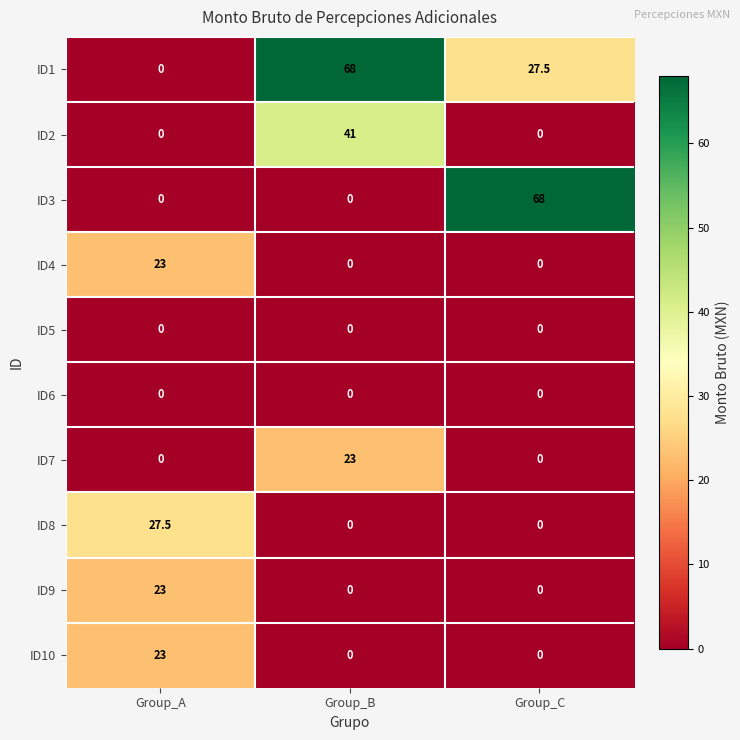

The value of ID8 at Group_C is -13.6. True or false?

False